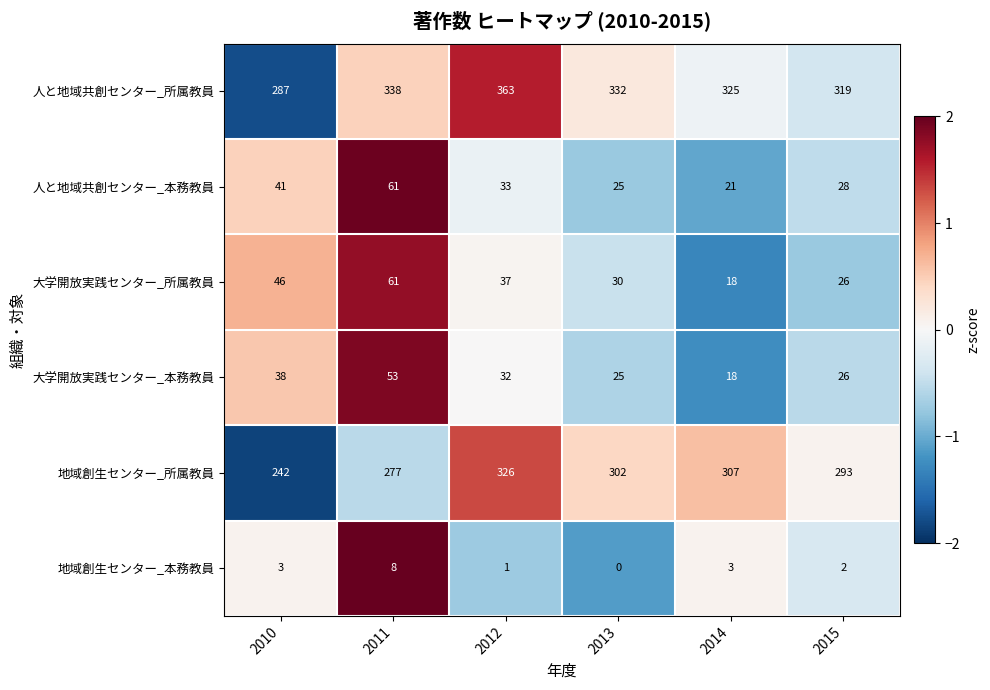

What is the maximum value shown in the chart?

363